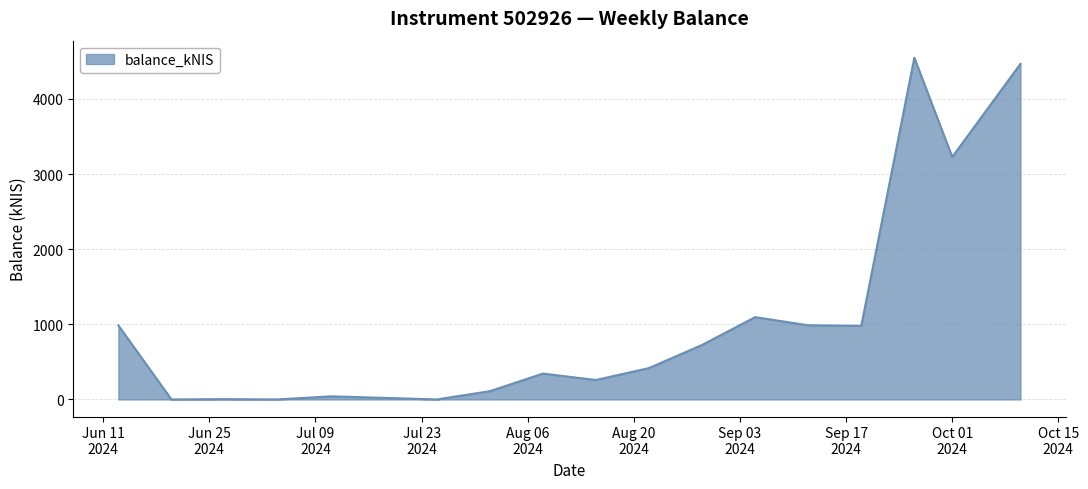

What is the difference between the maximum and minimum values?

4547.9